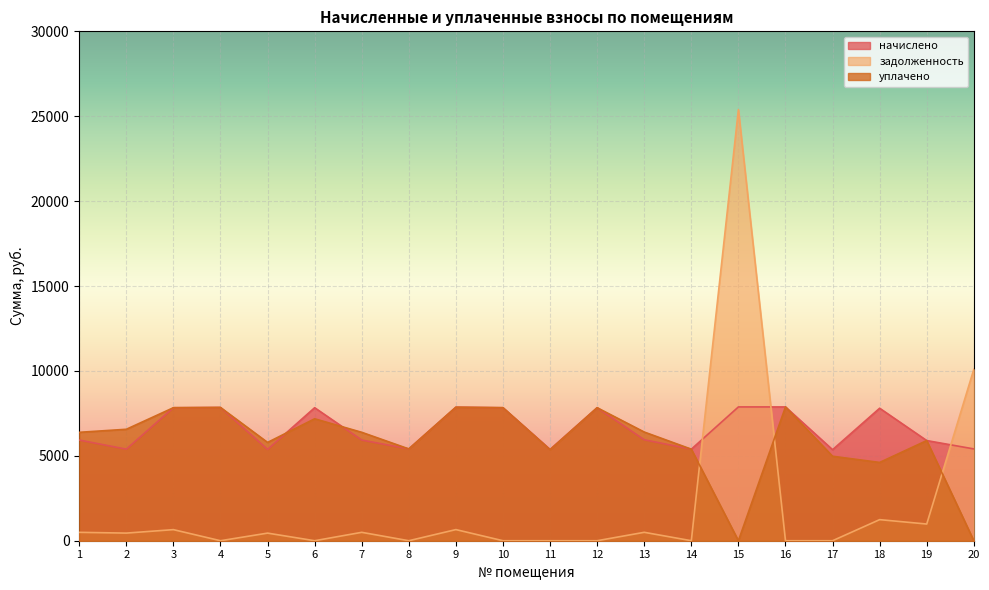

How many times do задолженность and начислено cross each other?

3